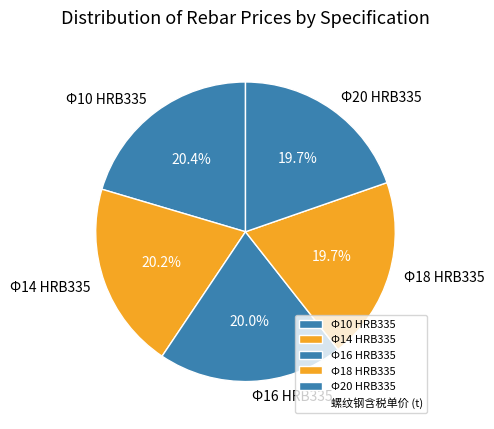

Is Φ16 HRB335 the majority of the pie?

No